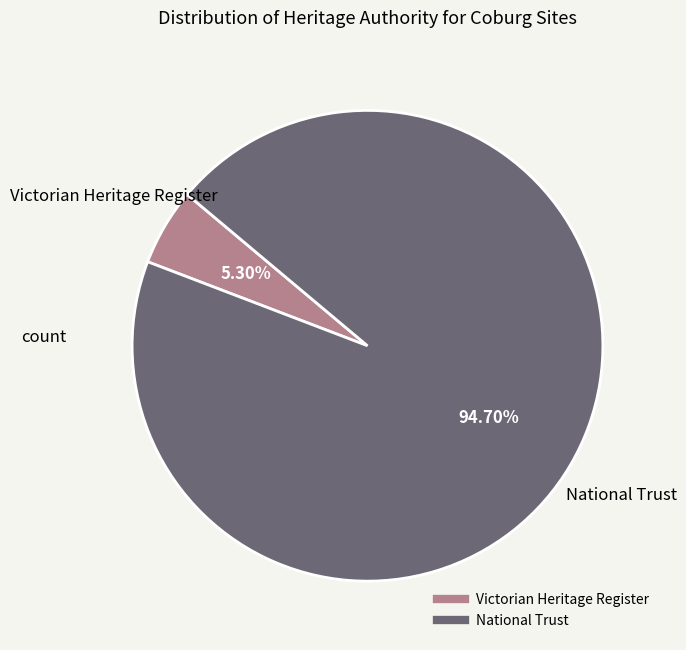

How many segments does this pie chart have?

2